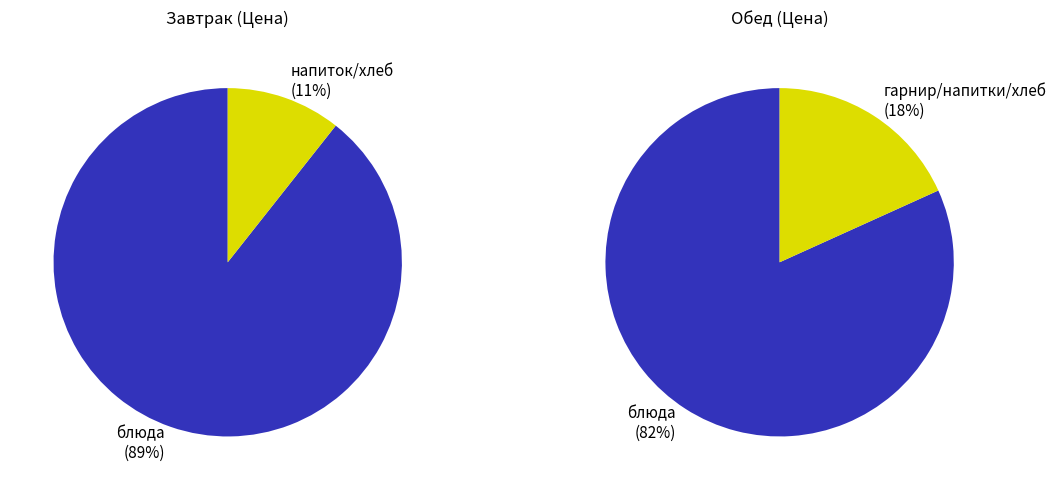

True or false: хлеб accounts for 13% of the total.

False